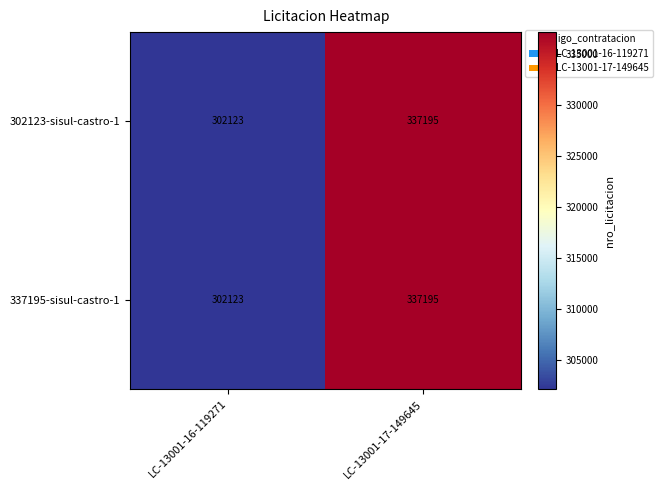

List the labels in order of 337195-sisul-castro-1 value, smallest first.

LC-13001-16-119271, LC-13001-17-149645